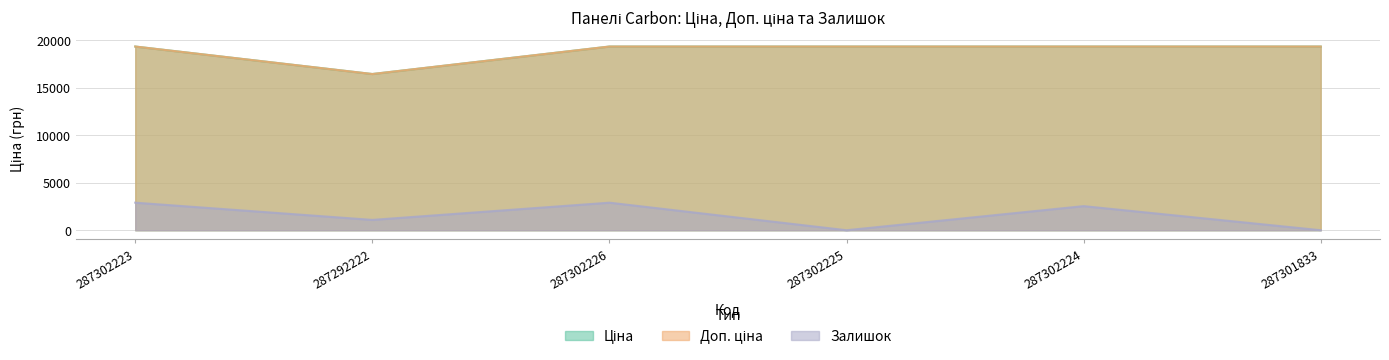

At 287302224, list the series in order from smallest to largest.

Залишок, Ціна, Доп. ціна